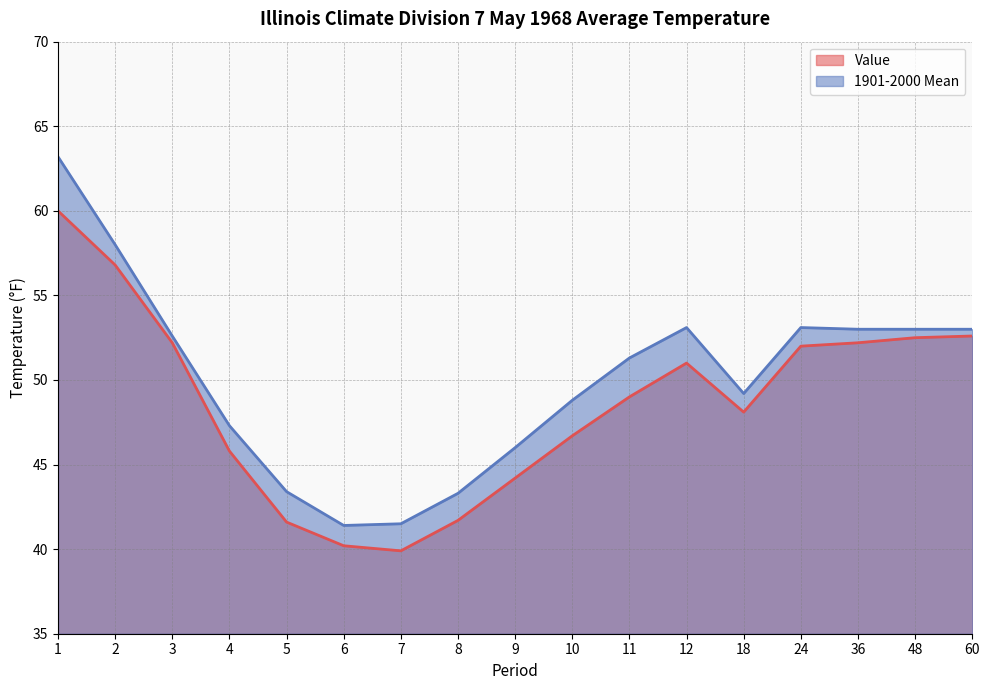

Which category has the lowest value in the 1901-2000 Mean series?

6